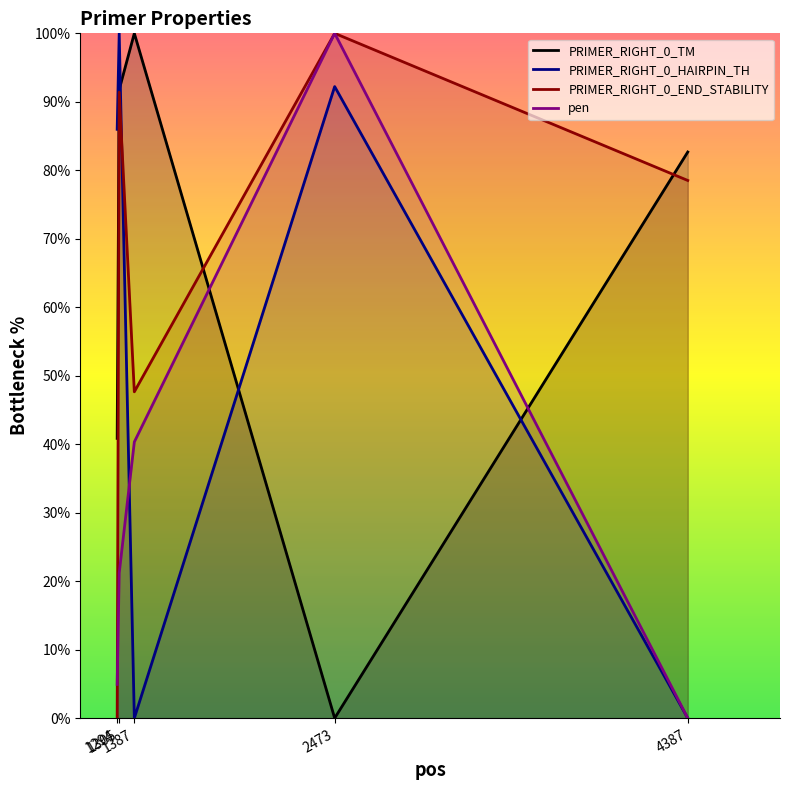

Which has a higher value, 1305 or 1294?

1305